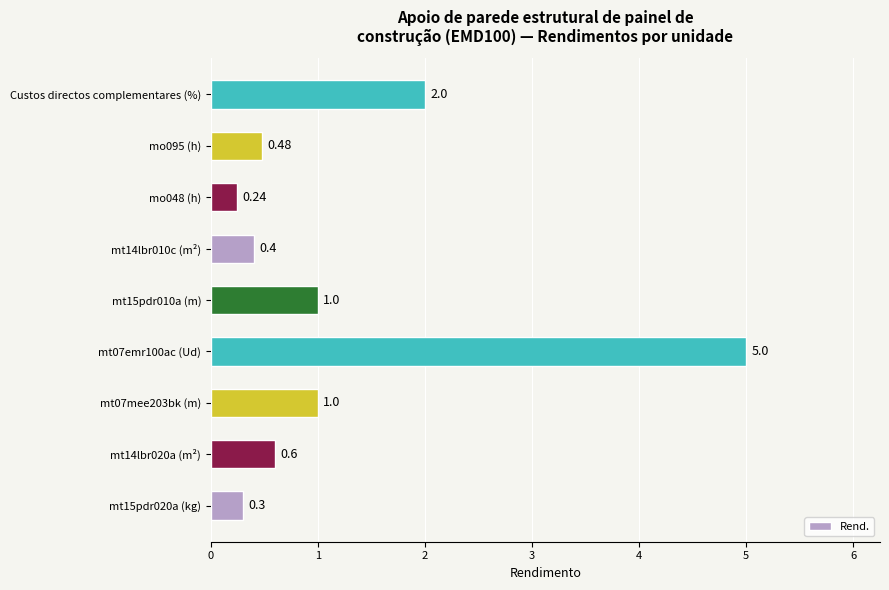

What is the change in value from mt14lbr010c (m²) to Custos directos complementares (%)?

+1.6